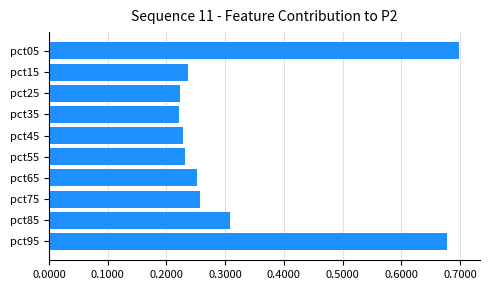

Which label corresponds to the largest value in the chart?

pct05